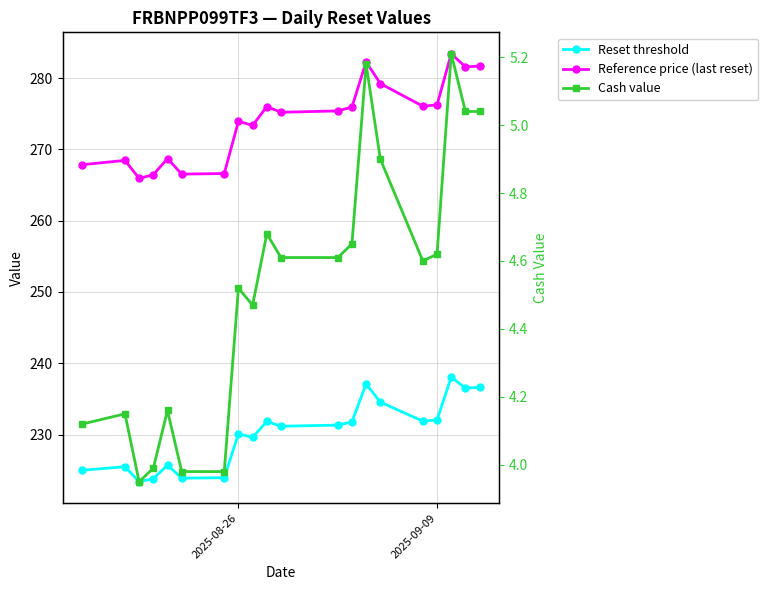

True or false: Reference price (last reset) and Cash value cross at least once.

False